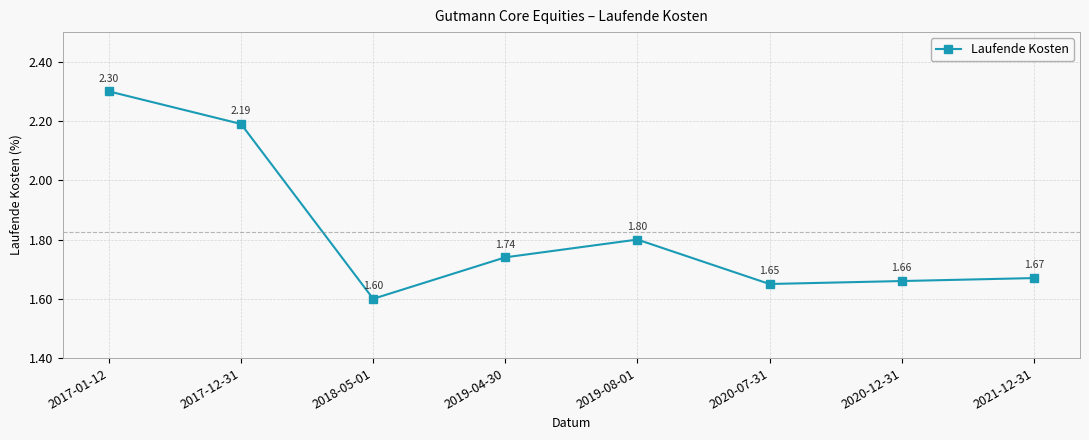

Does the chart have visible grid lines?

Yes